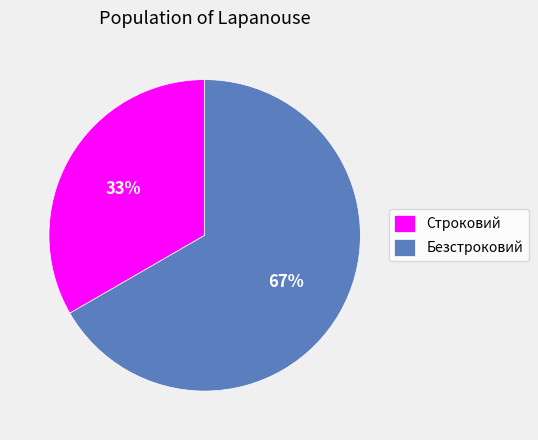

Rank the categories by value from lowest to highest.

Строковий, Безстроковий